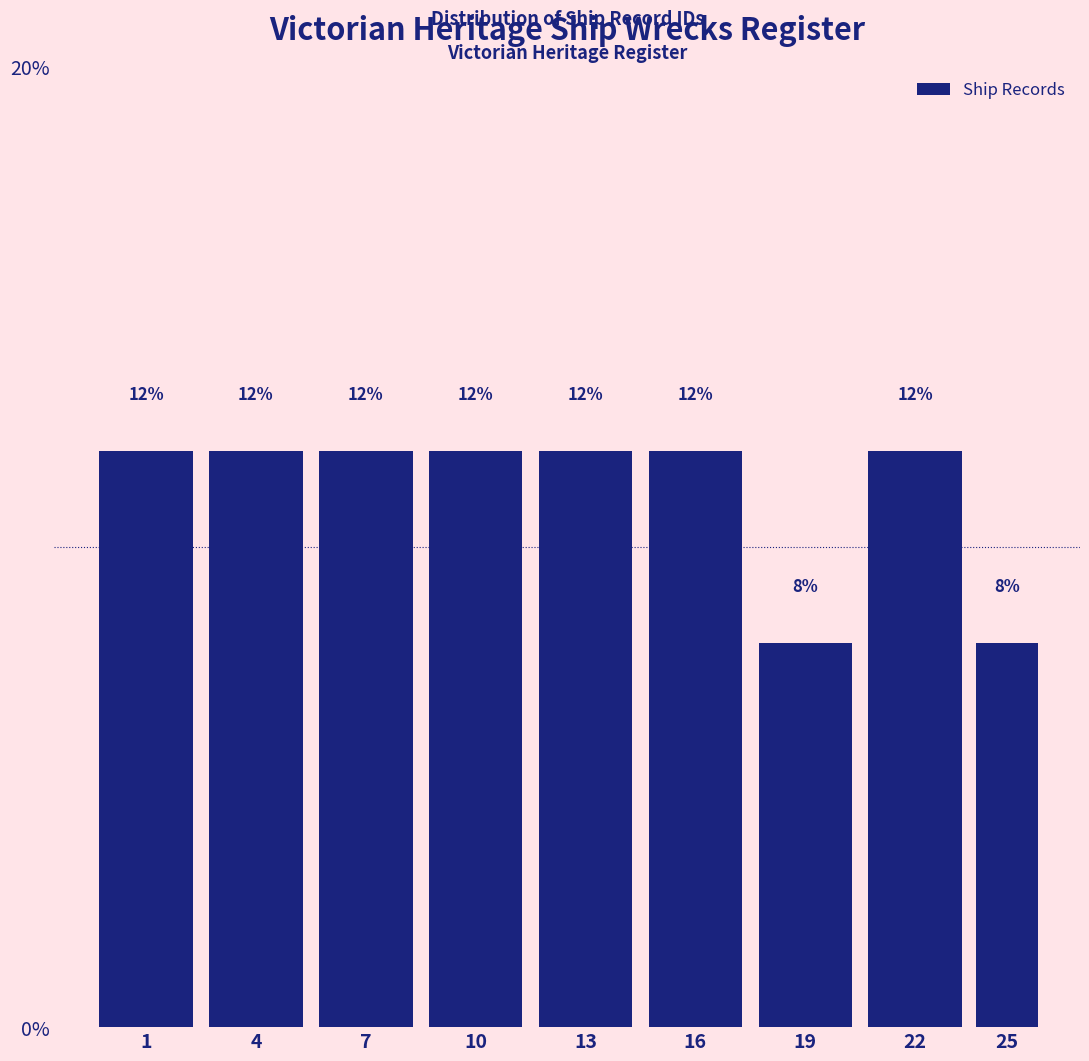

Reading left to right, transcribe all the data shown in this chart.

12	12	12	12	12	12	8	12	8